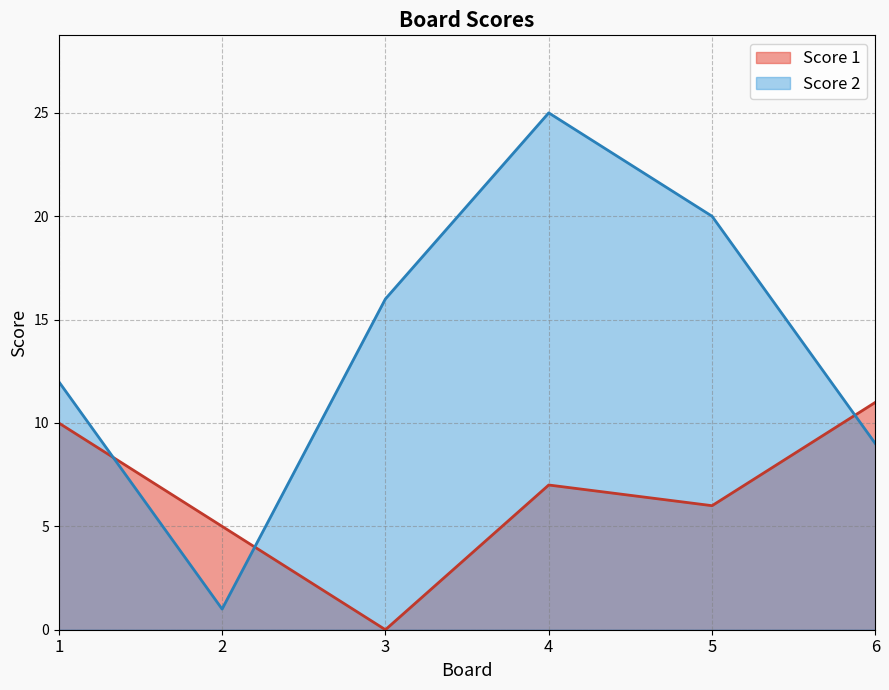

How many data points in Score 2 are less than 16?

3